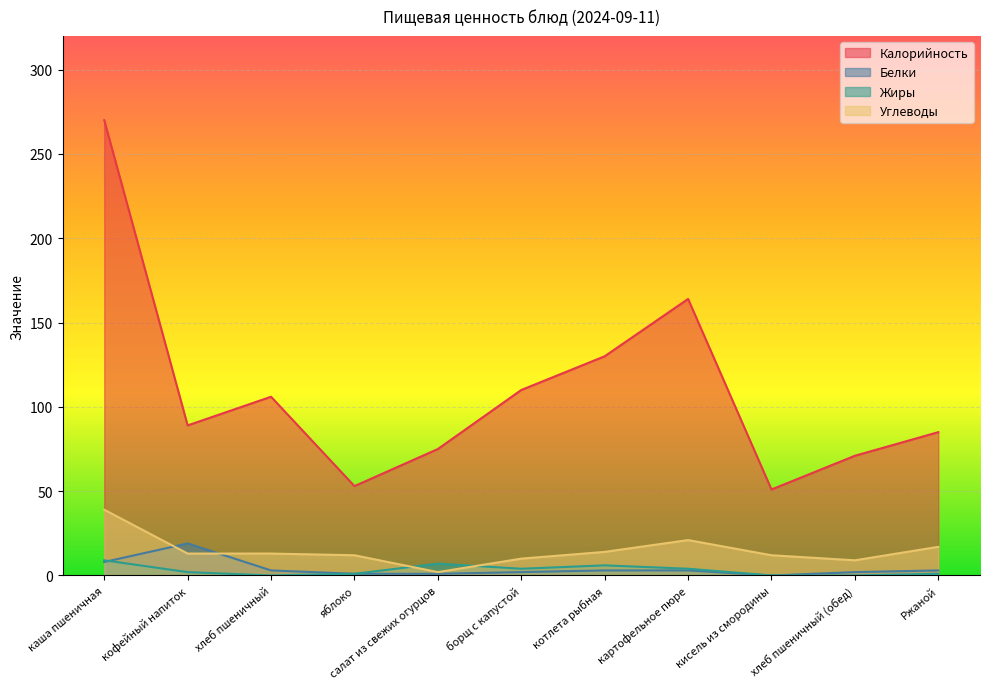

At which category is the sum across all series the highest?

каша пшеничная